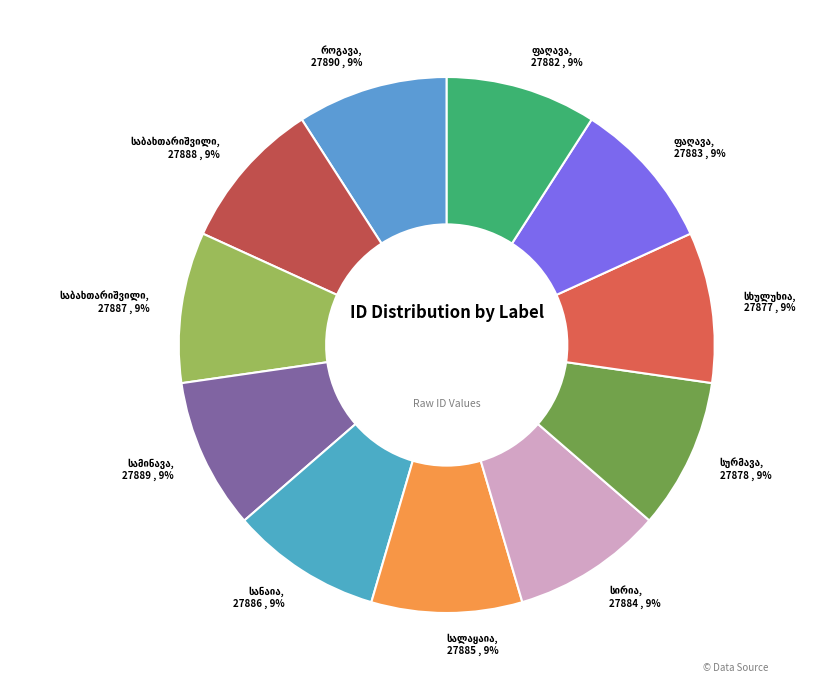

Between დომენტი გიორგის ძე საბახთარიშვილი and ფილიპე მიხეილის ძე სირია, which is larger?

დომენტი გიორგის ძე საბახთარიშვილი